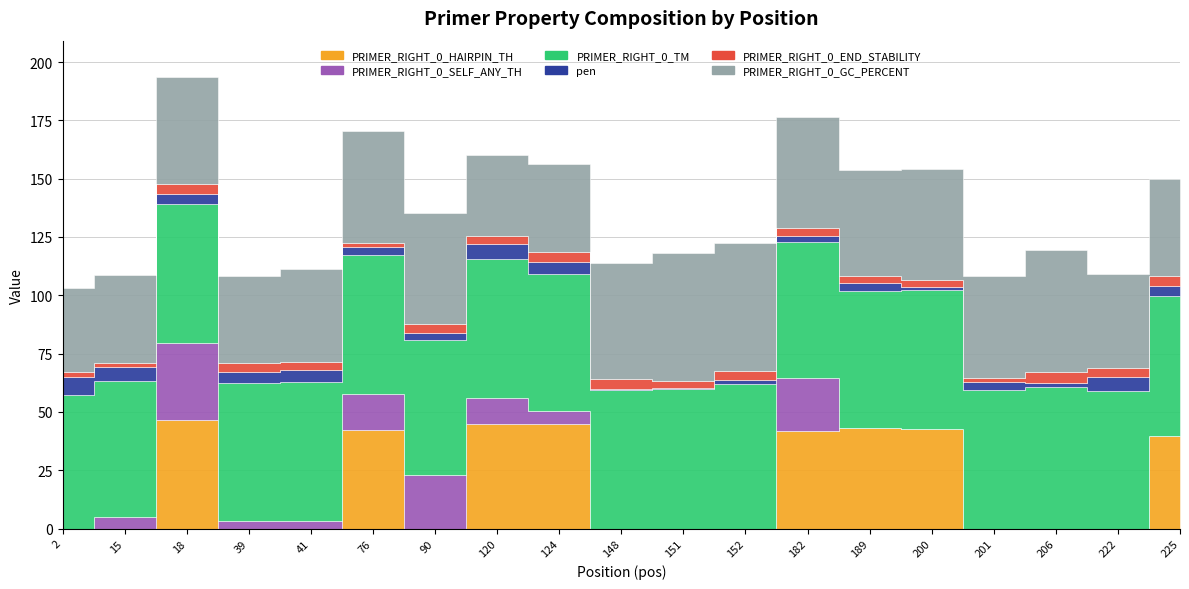

True or false: pen has more than 1 interior local peaks.

True